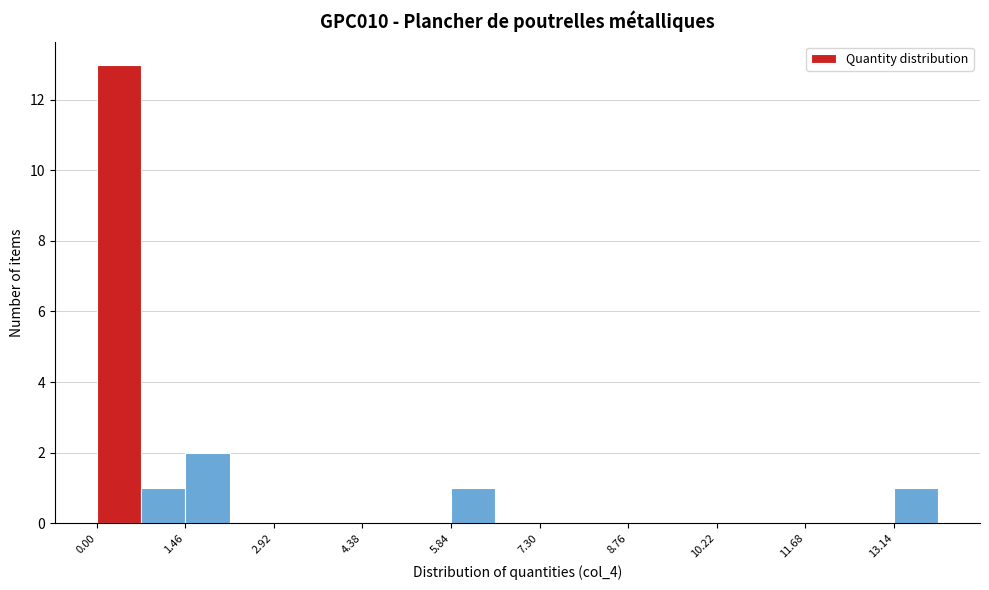

Around what value on the x-axis is the tallest bar? Give the approximate position of its centre, as read against the axis.

0.4